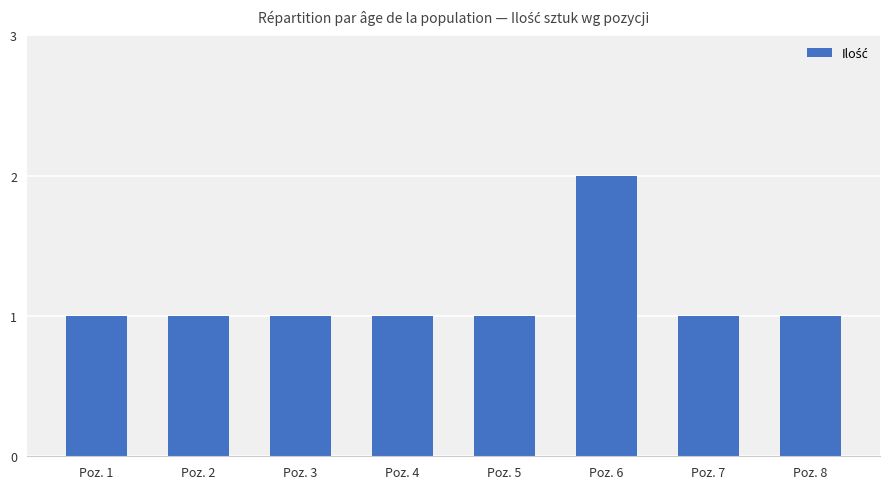

What is the value of the 8th bar from the left?

1